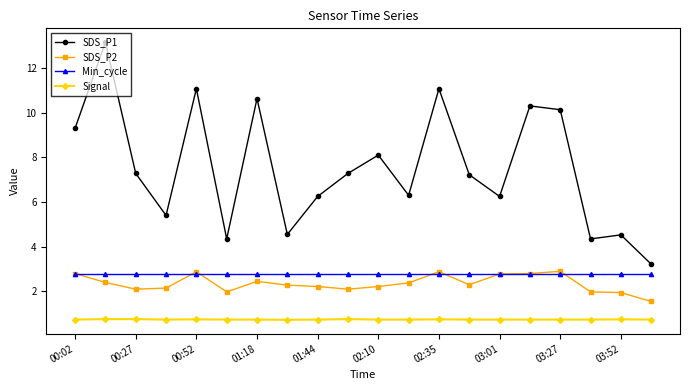

Which series has the widest spread of values?

SDS_P1